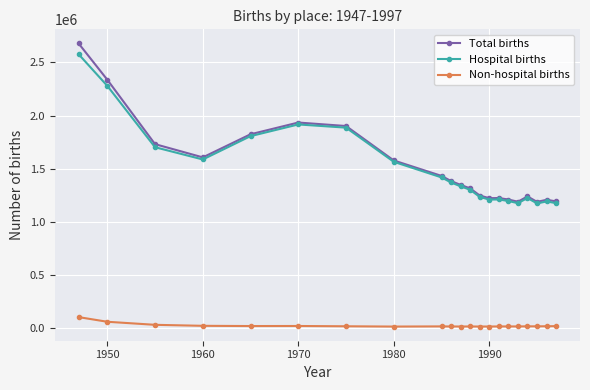

What is the sum of all Hospital births values?

31523318